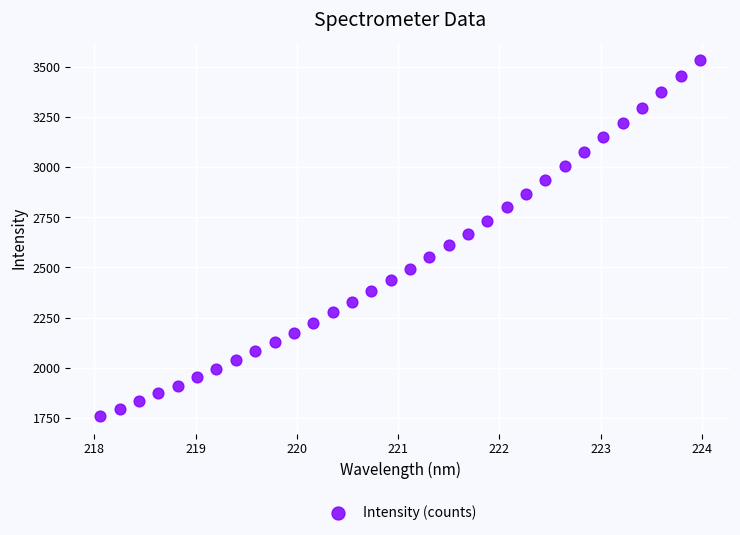

What is the range of X values (max minus min)?

5.9